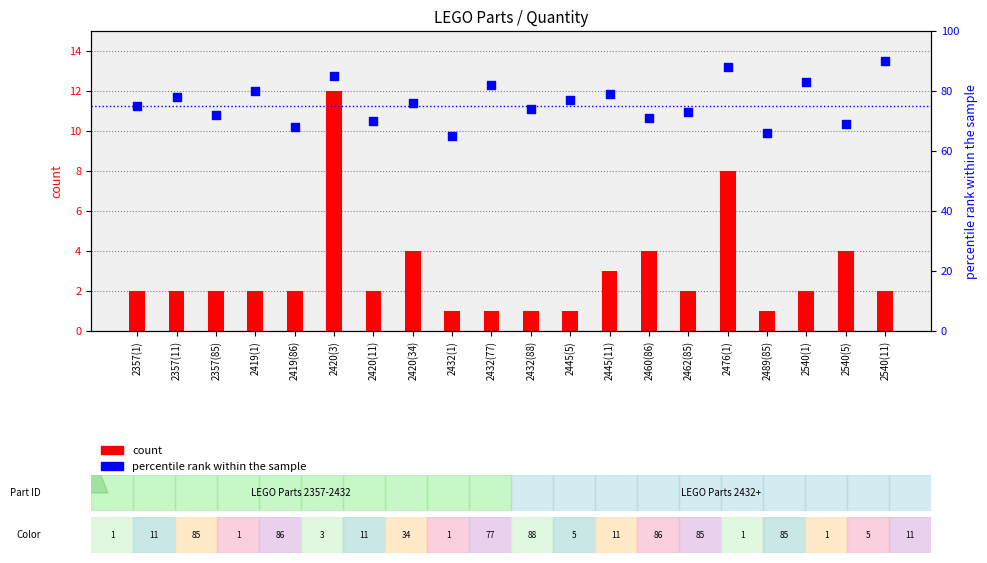

Which series contains the highest Y value?

percentile rank within the sample